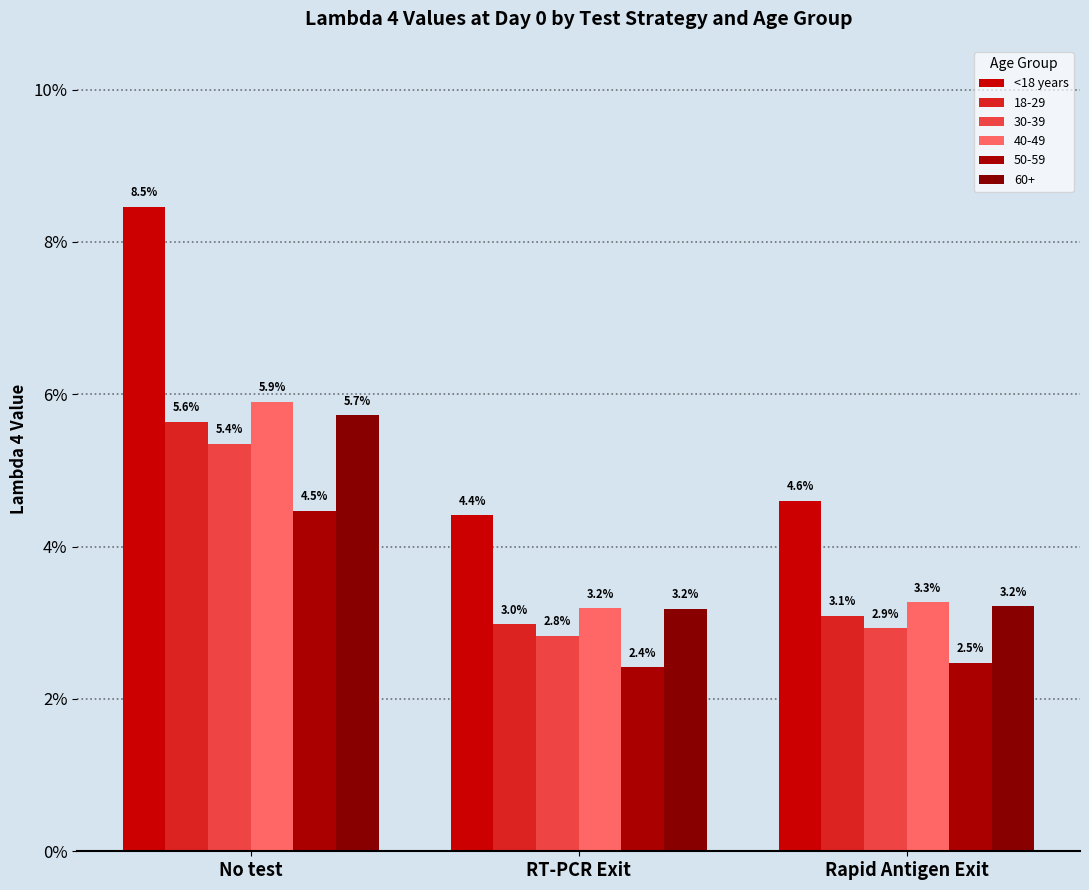

Does the chart contain stacked bars?

No